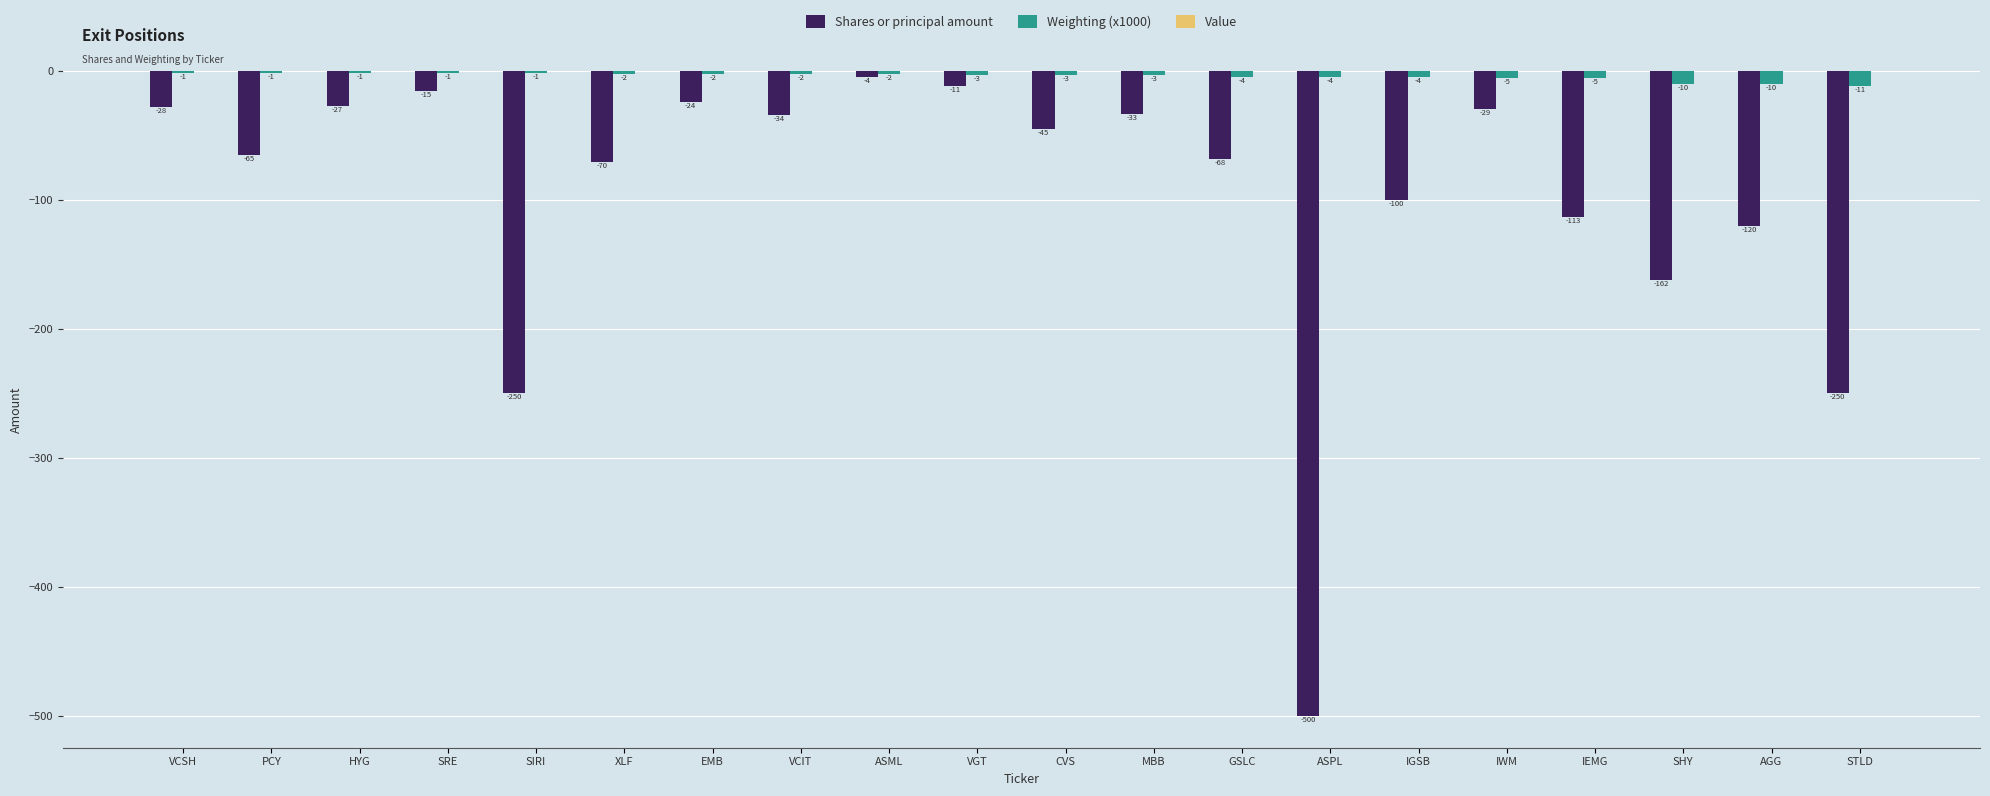

At which category is the sum across all series the highest?

ASML